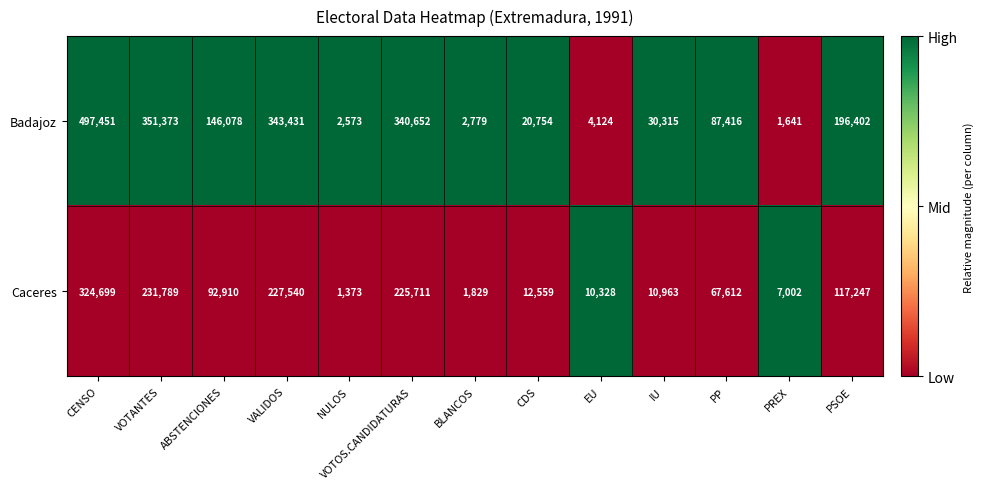

What is the average value of the Badajoz series?

155768